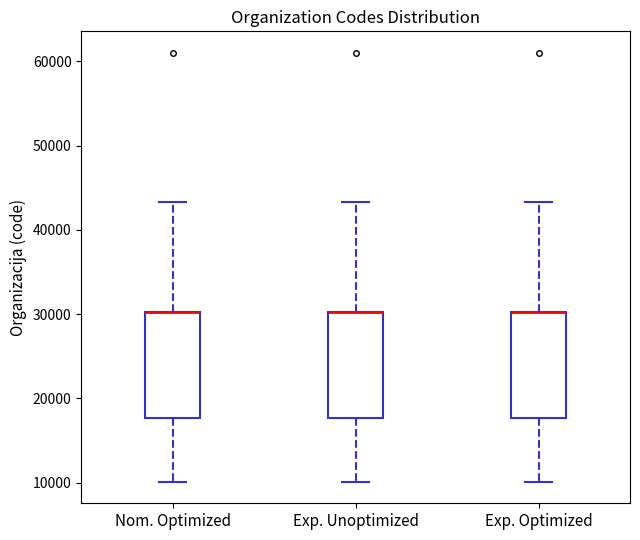

Where is the lower edge of the box for Nom. Optimized on the y-axis? The values are not printed on the chart, so give them approximately, as read against the axis.

18000